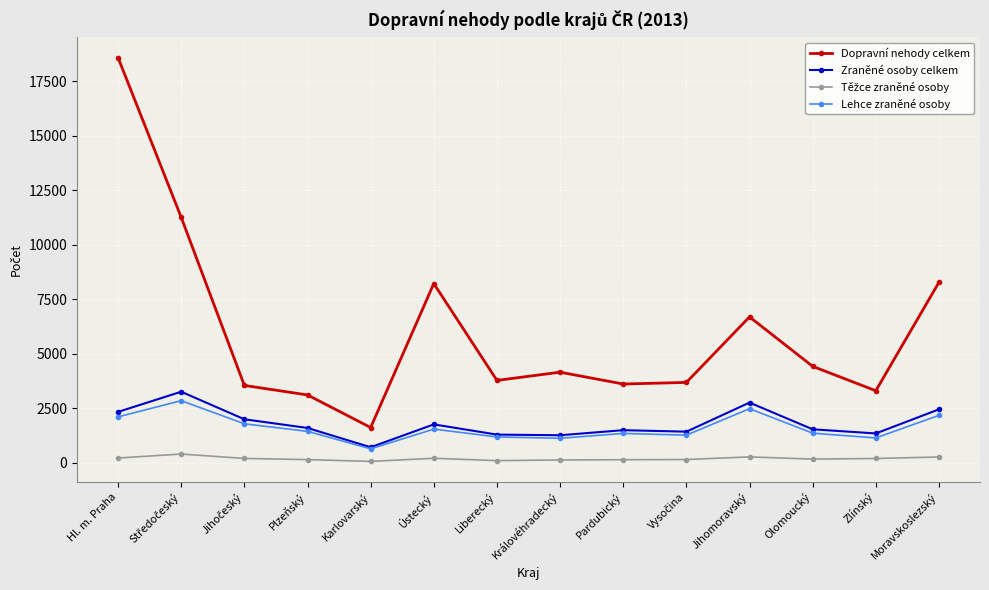

Is this an area chart (filled region under the line)?

No